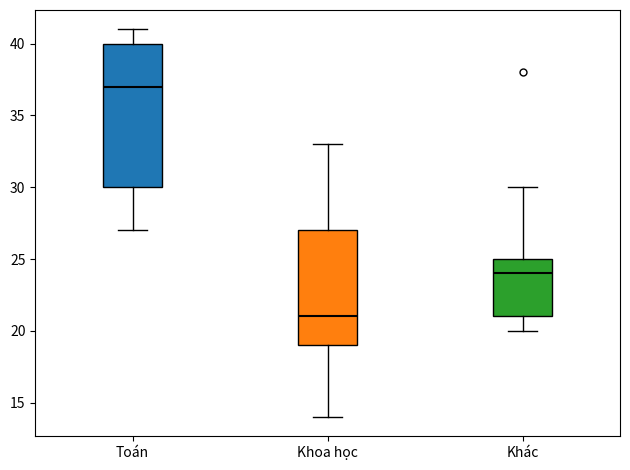

Reading left to right, read every box against the y-axis: the position of its median line, the range the box covers, and the ends of its whiskers. The values are not printed on the chart, so give them approximately, as read against the axis.

Toán: median 37, box 30 to 40, whiskers 27 to 41
Khoa học: median 21, box 19 to 27, whiskers 14 to 33
Khác: median 24, box 21 to 25, whiskers 20 to 30